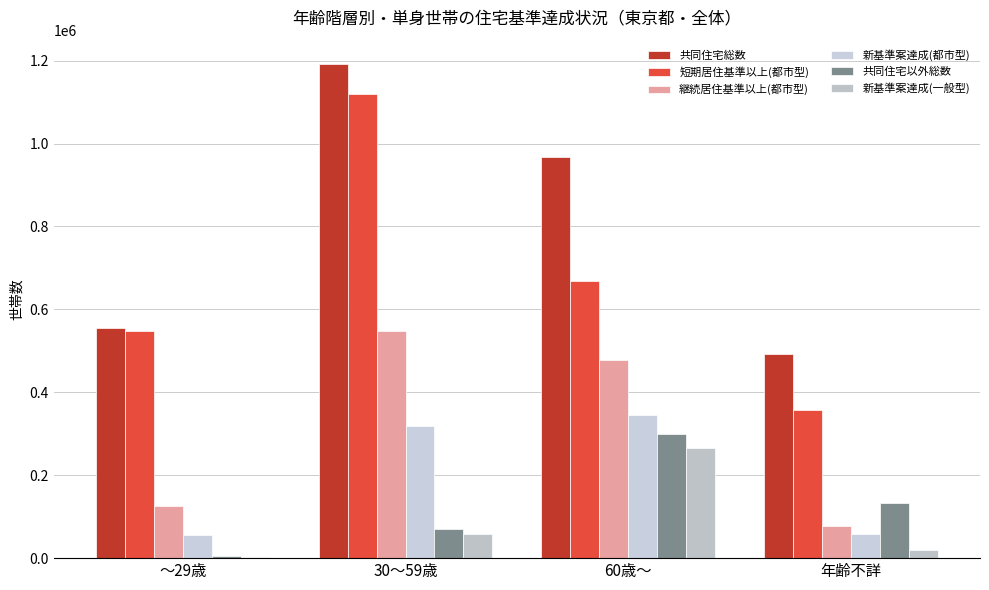

What is the total value across all series at 60歳～?

3026938